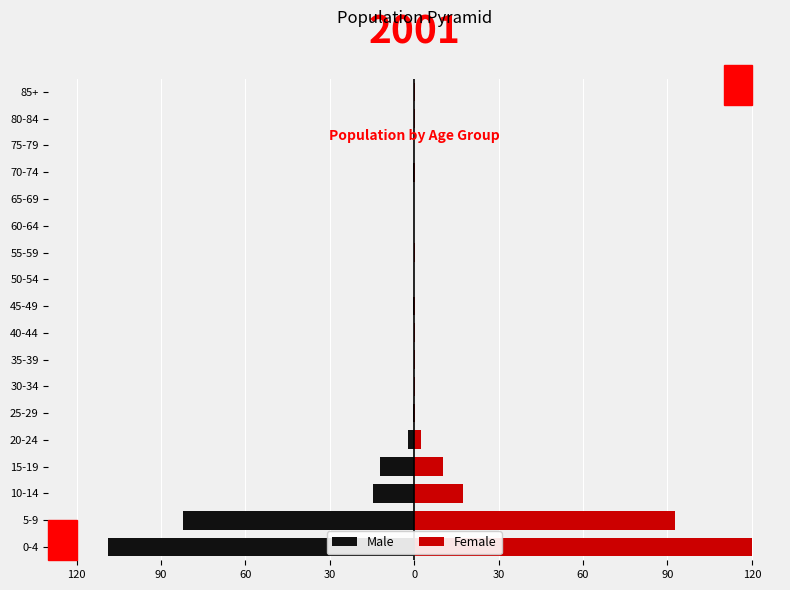

At how many categories does at least one series exceed 67?

2